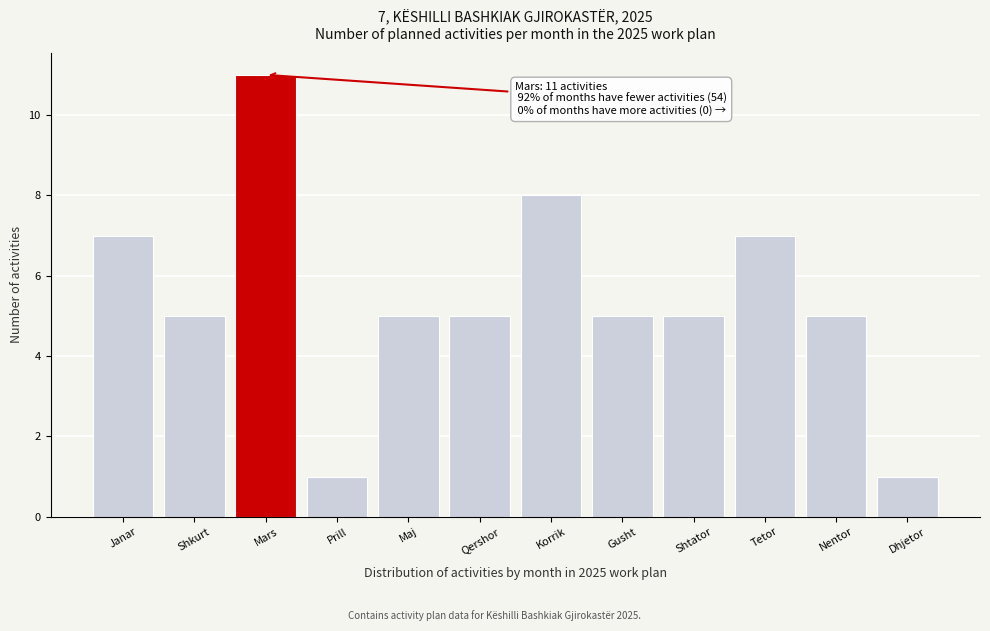

Reading left to right, transcribe all the data shown in this chart.

7	5	11	1	5	5	8	5	5	7	5	1